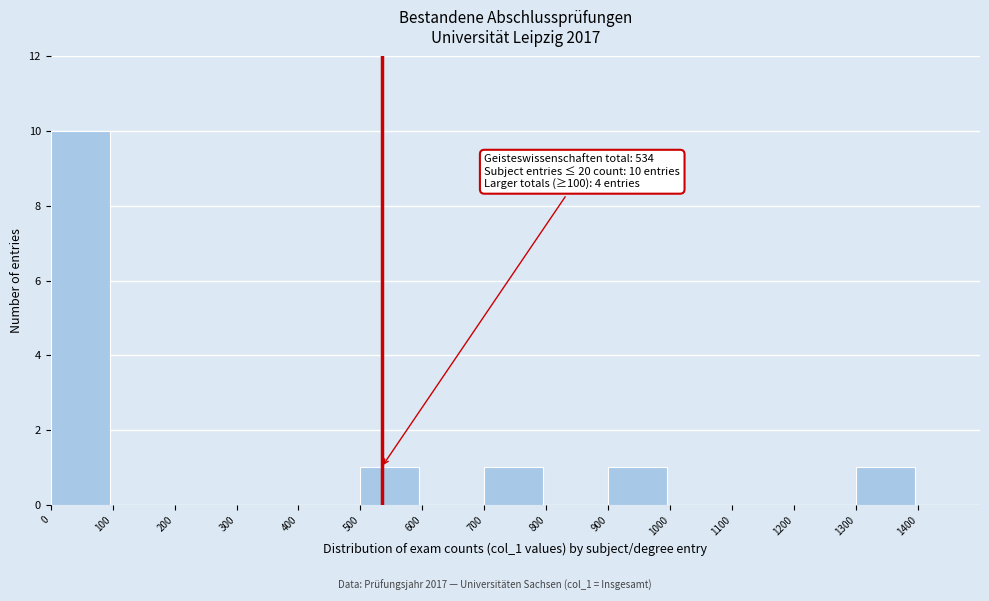

Over which range of the x-axis is the bar tallest?

0 to 100